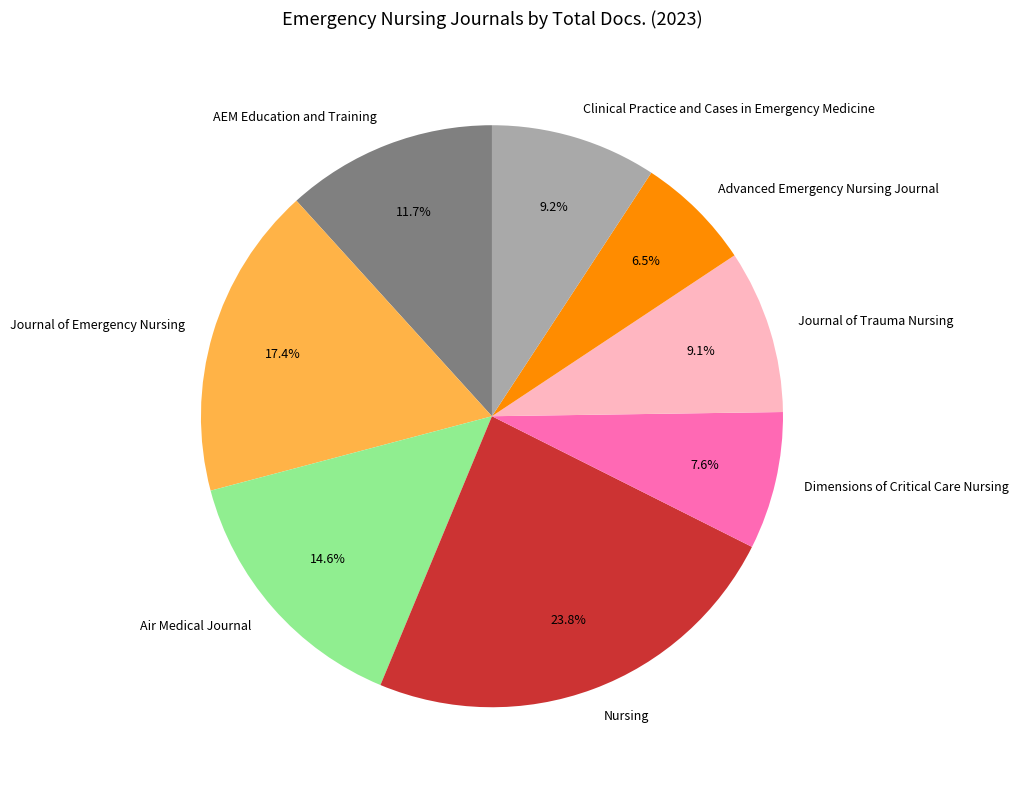

Which slice is the largest?

Nursing